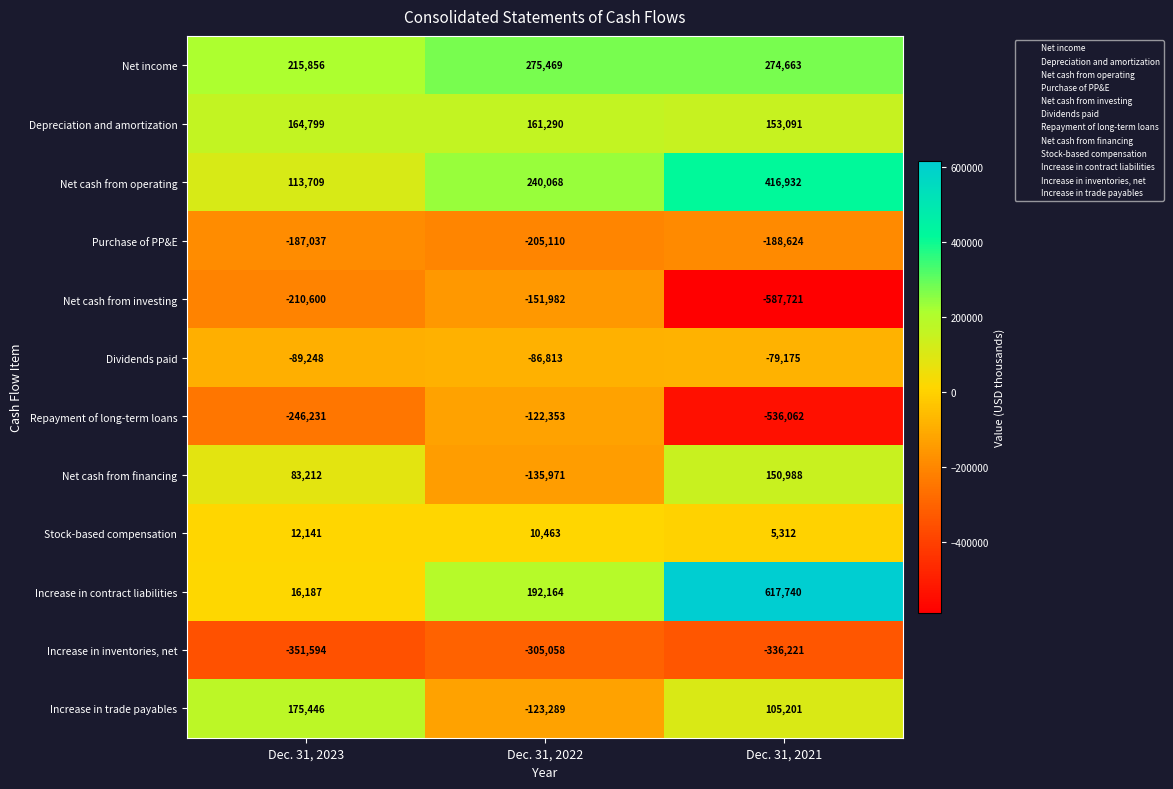

What is the sum of the Net cash from financing values at Dec. 31, 2022 and Dec. 31, 2021?

15017